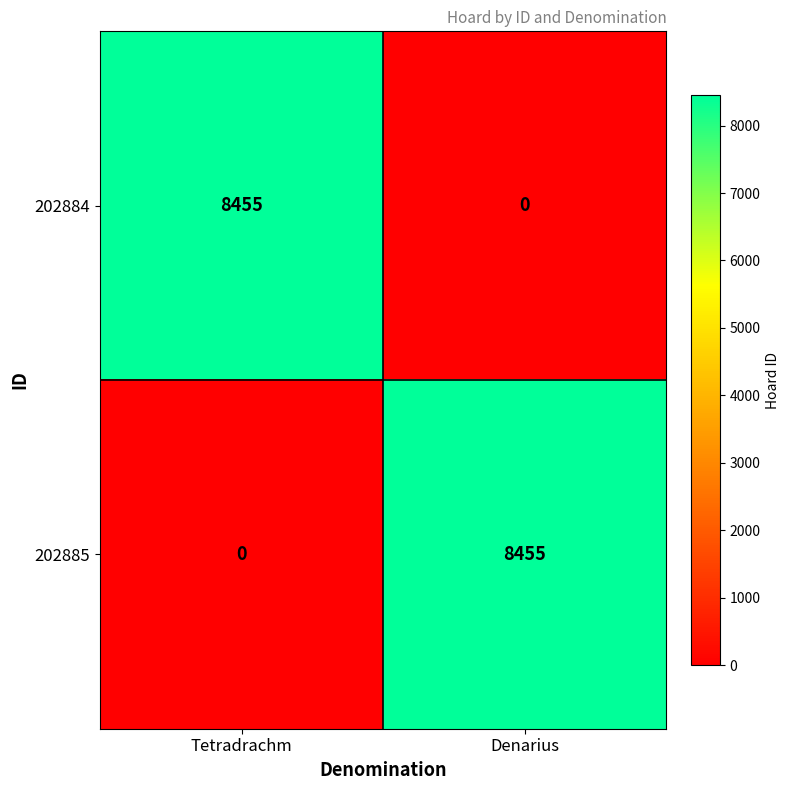

At which label is 202885 closest to 4227?

Tetradrachm